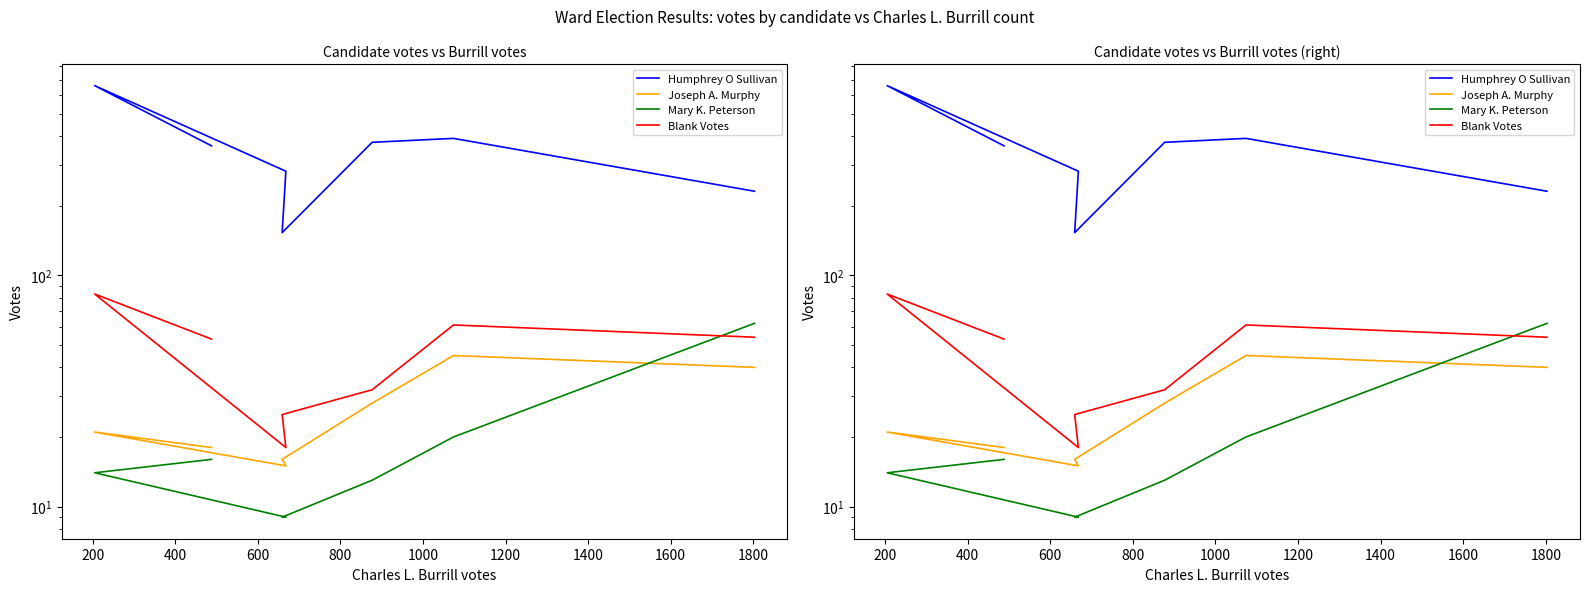

What is the average value of the Blank Votes series?

47